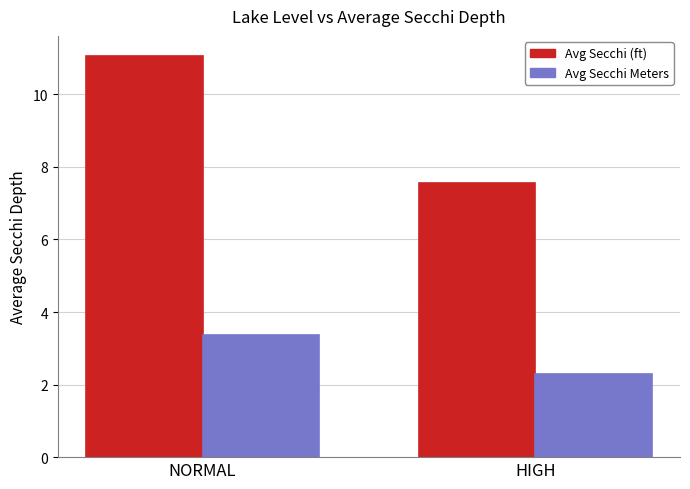

Which series has the widest spread of values?

Avg Secchi (ft)